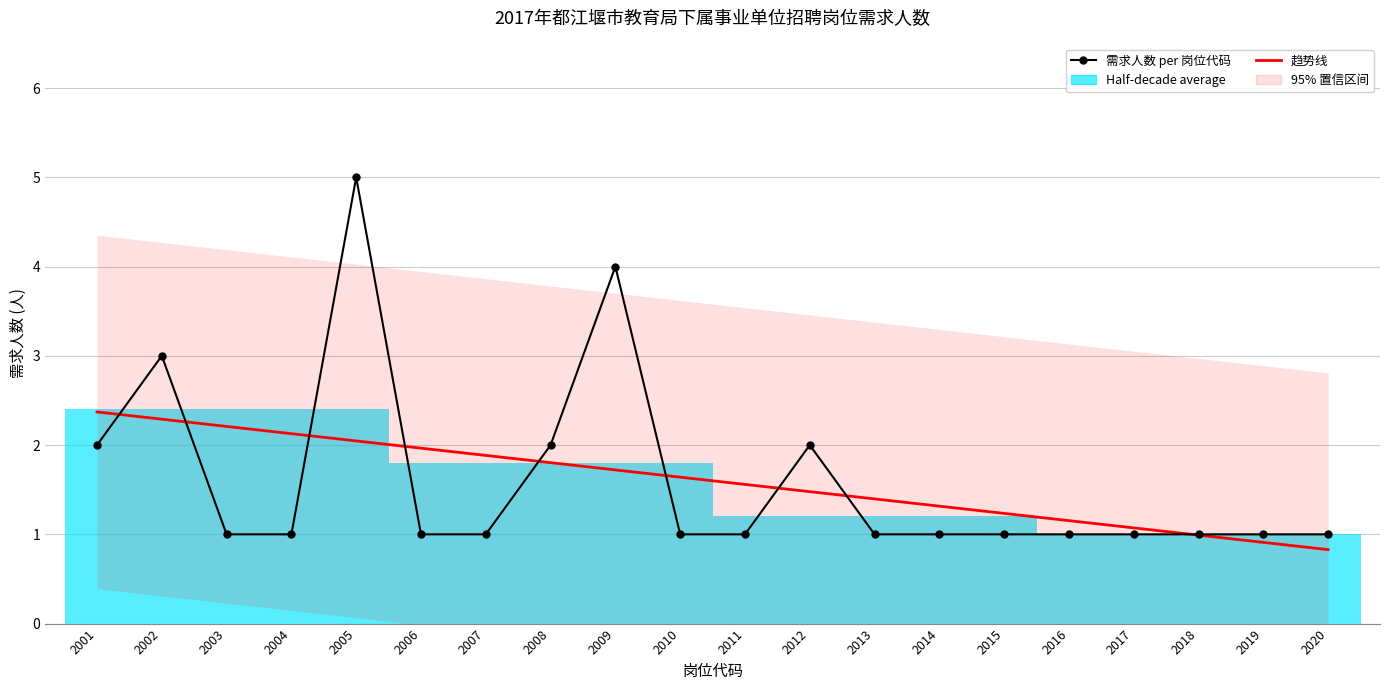

What is the average value of the 趋势线 series?

1.6